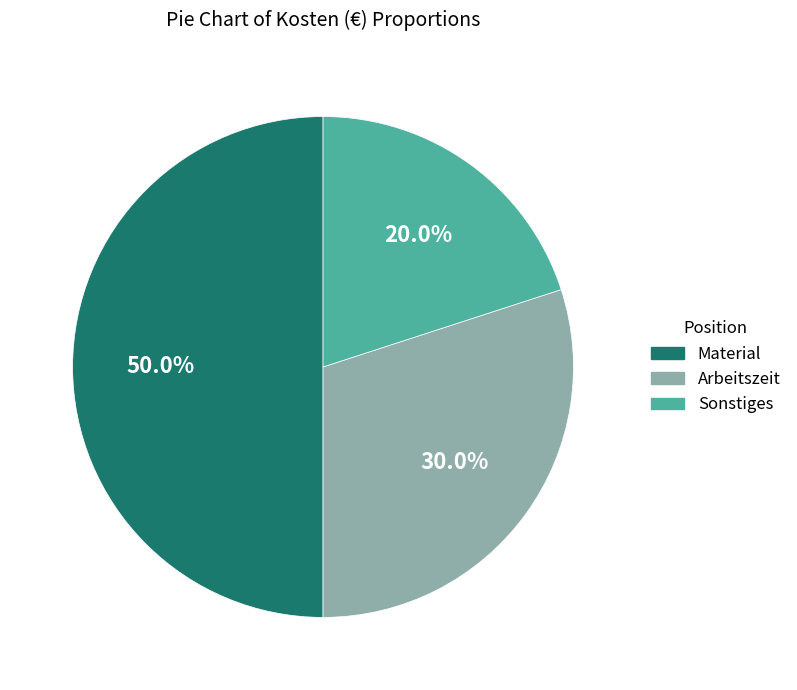

Between Arbeitszeit and Sonstiges, which is larger?

Arbeitszeit